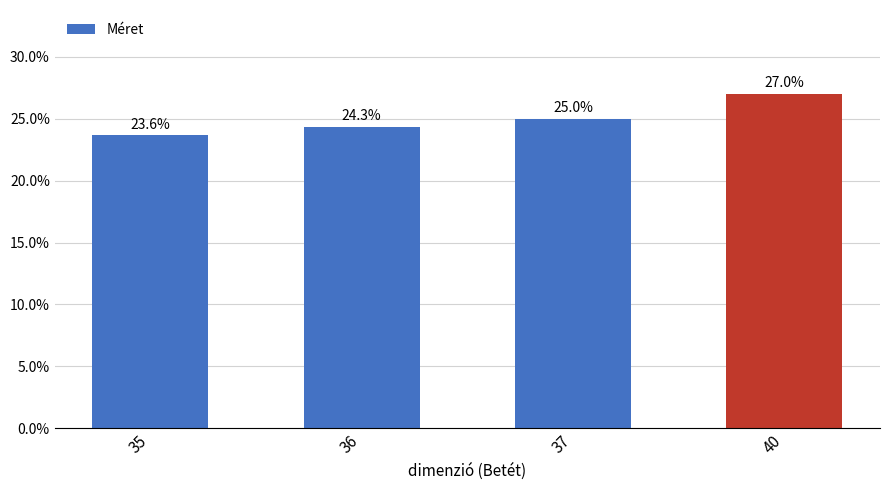

What is the sum of all values?

100.0